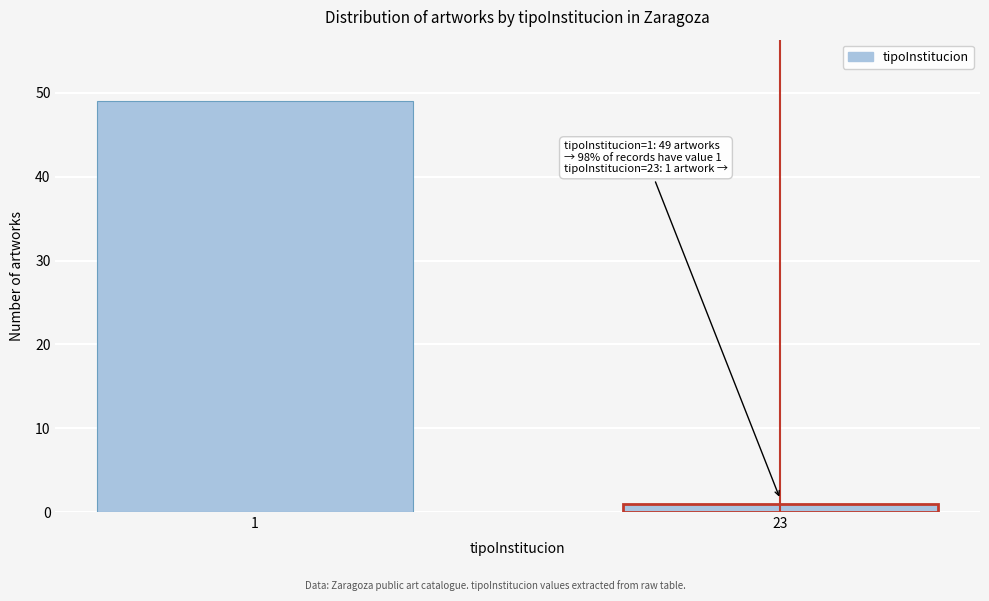

Reading right to left, transcribe all the data shown in this chart.

23=1	1=49